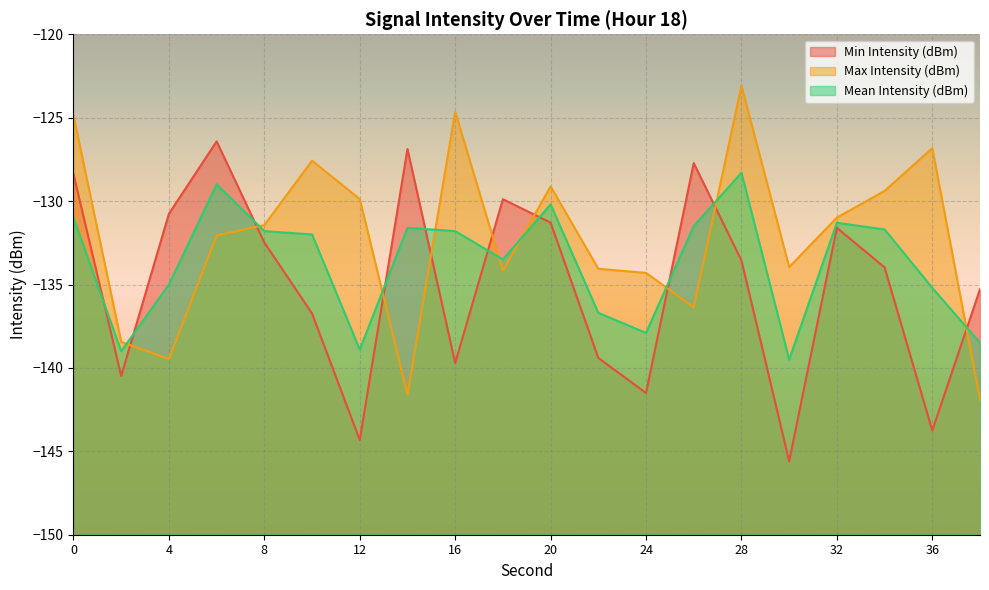

Where is the first local maximum for Min Intensity (dBm)?

6